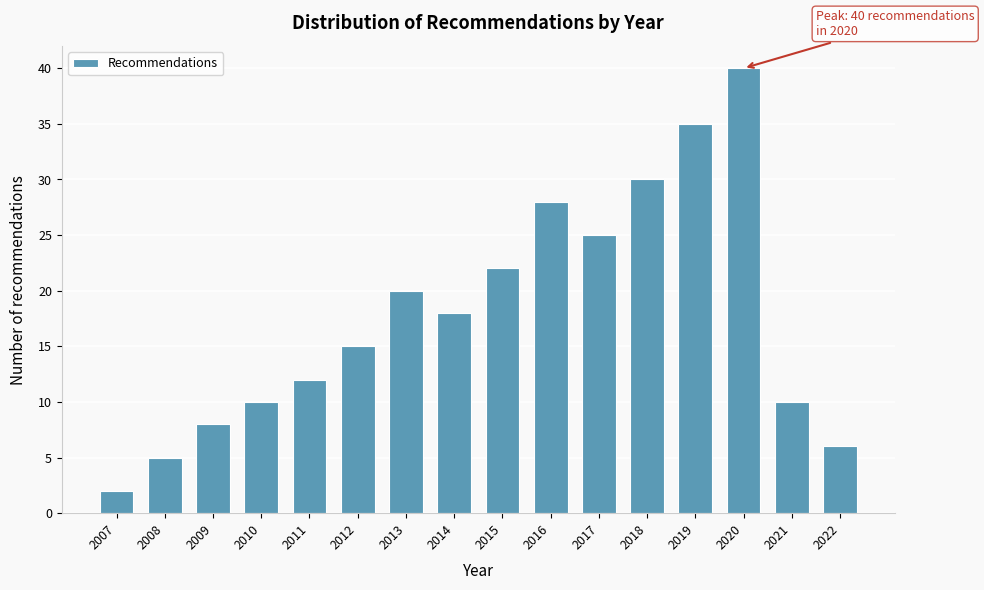

Reading left to right, transcribe all the data shown in this chart.

2	5	8	10	12	15	20	18	22	28	25	30	35	40	10	6